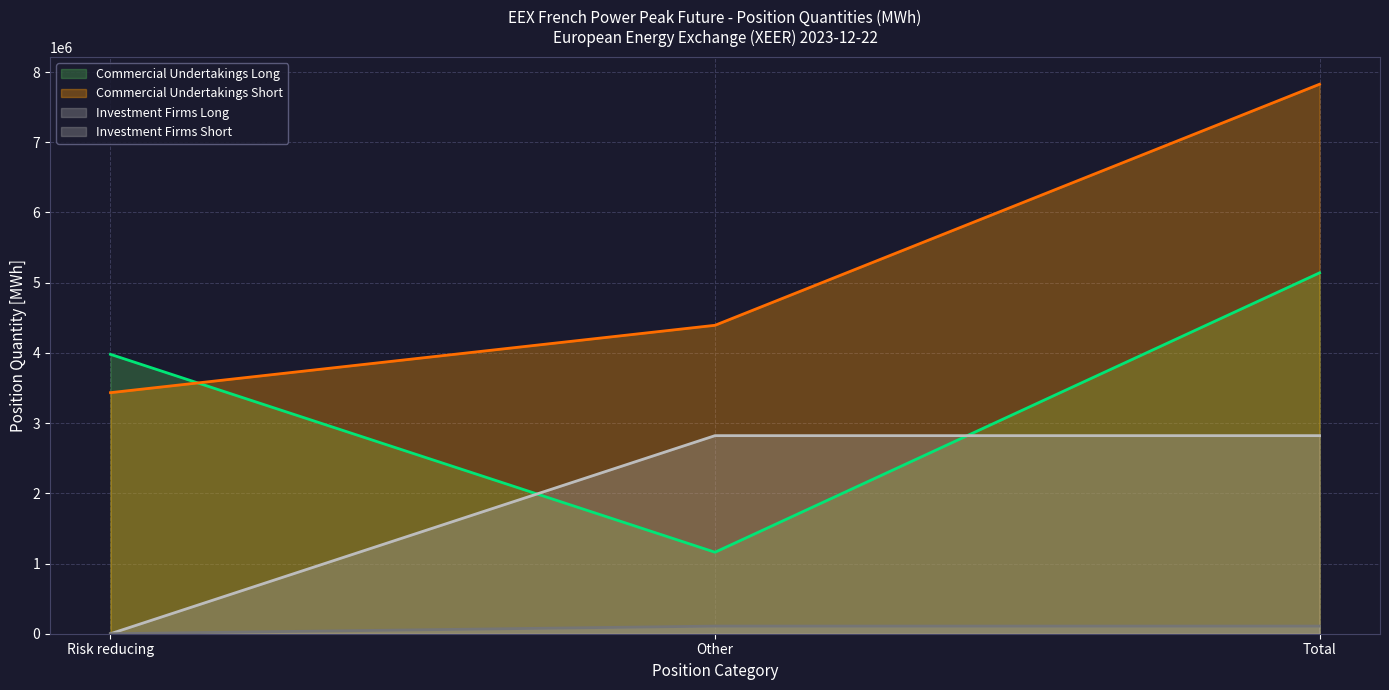

At how many categories does at least one series exceed 3475928?

3